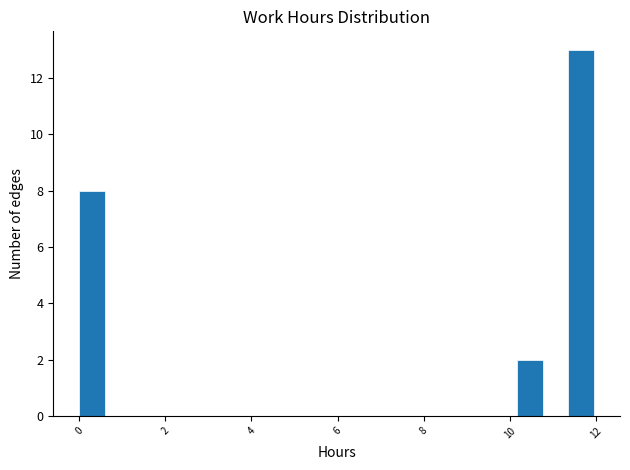

Around what value on the x-axis is the tallest bar? Give the approximate position of its centre, as read against the axis.

11.6